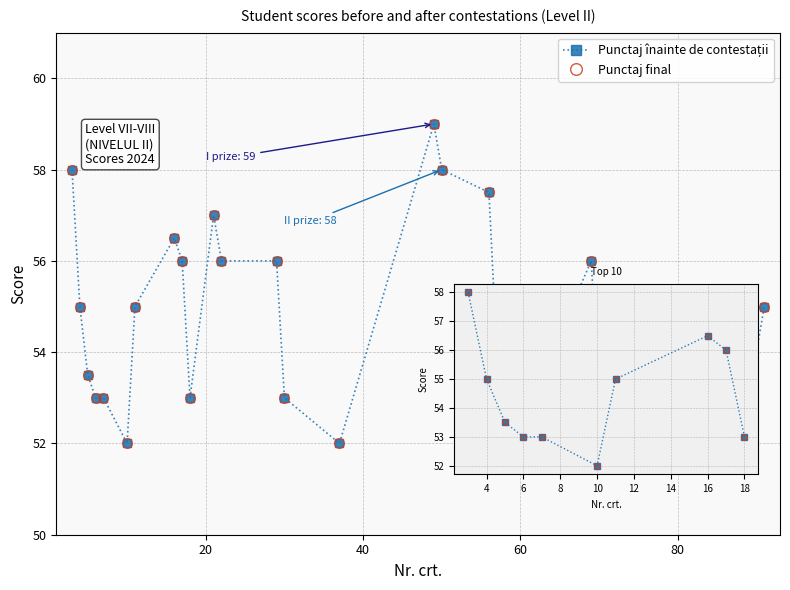

What is the lowest value of the Punctaj final series?

52.0